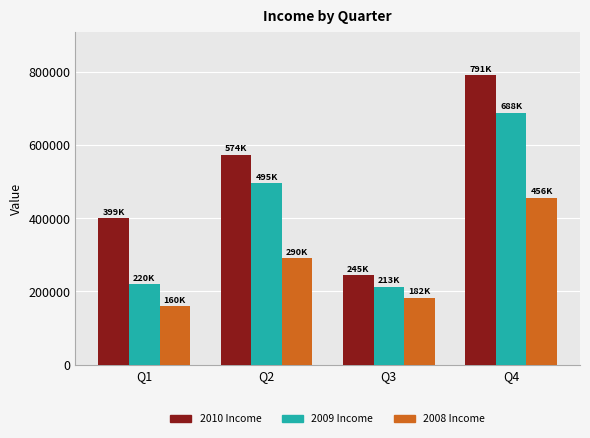

Which category has the lowest value across all series?

Q1